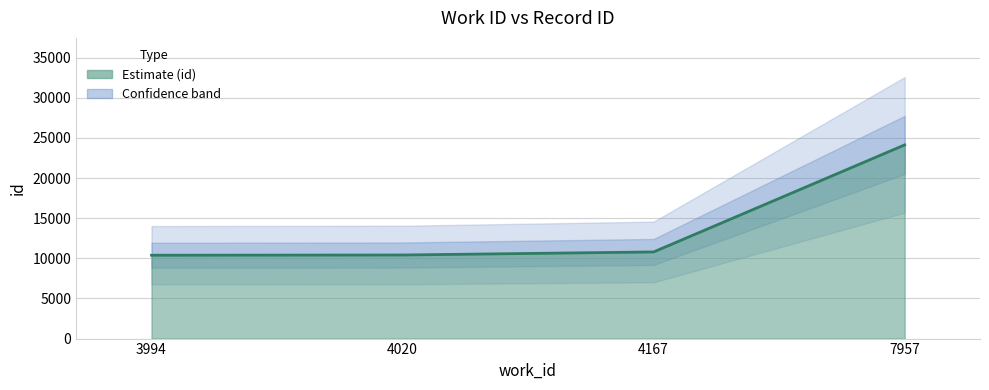

List the labels in order of value, smallest first.

3994, 4020, 4167, 7957